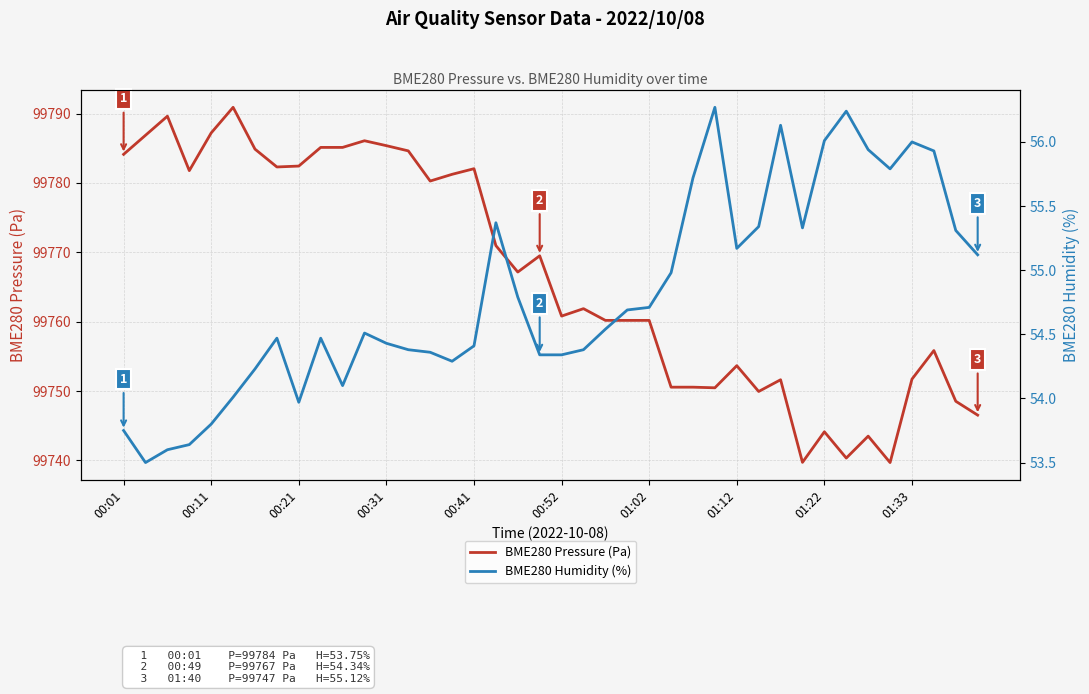

Which series changed the most between 22 and 38?

BME280 Pressure (Pa)